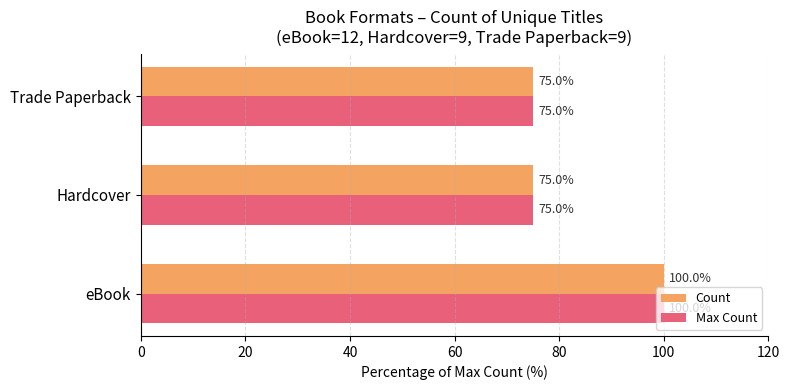

What is the total value across all series at Trade Paperback?

150